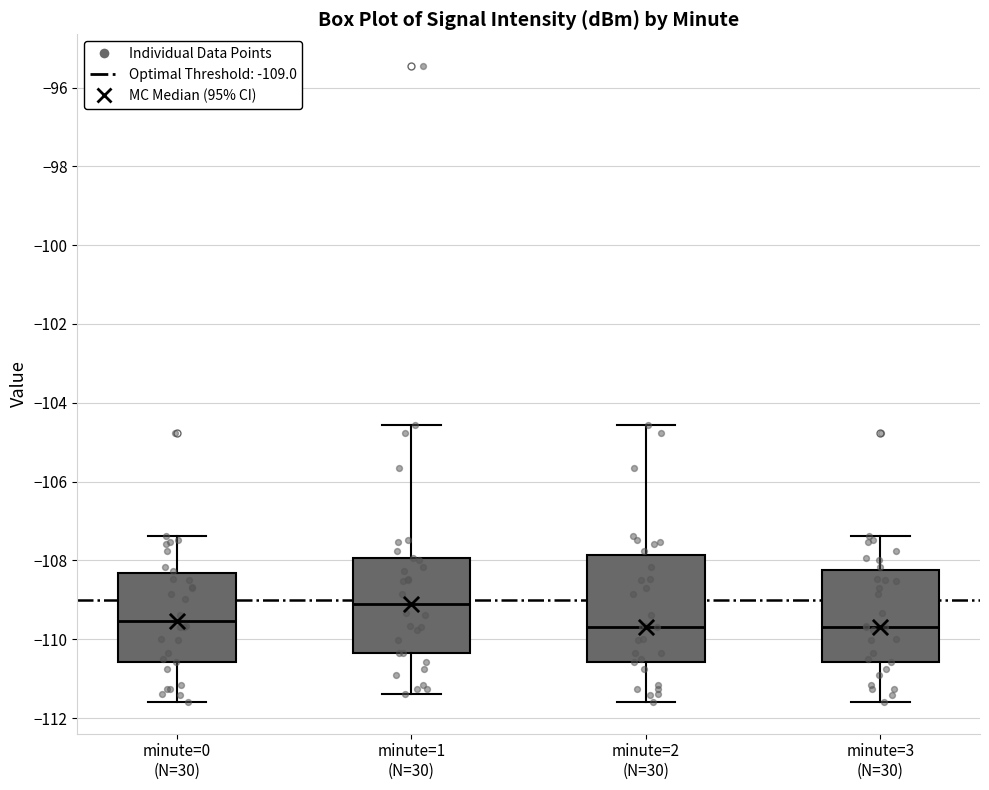

Which box is the tallest, from its lower edge to its upper edge?

minute=2 (N=30)